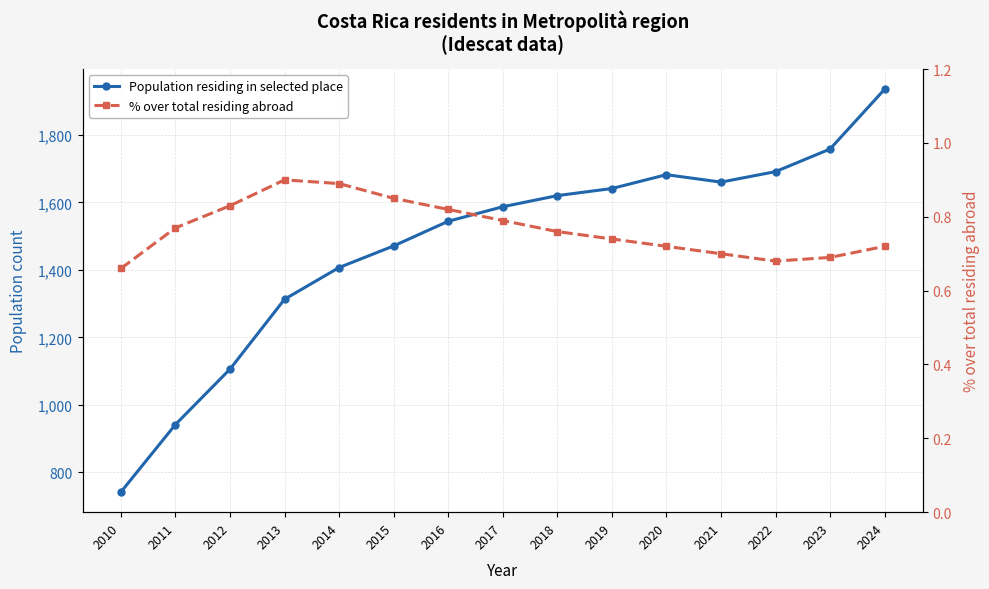

Reading left to right, list all the values displayed in this chart.

Population residing in selected place: 2010=742.0	2011=942.0	2012=1106.0	2013=1313.0	2014=1407.0	2015=1471.0	2016=1544.0	2017=1587.0	2018=1620.0	2019=1641.0	2020=1682.0	2021=1660.0	2022=1691.0	2023=1758.0	2024=1935.0
% over total residing abroad: 2010=0.7	2011=0.8	2012=0.8	2013=0.9	2014=0.9	2015=0.8	2016=0.8	2017=0.8	2018=0.8	2019=0.7	2020=0.7	2021=0.7	2022=0.7	2023=0.7	2024=0.7